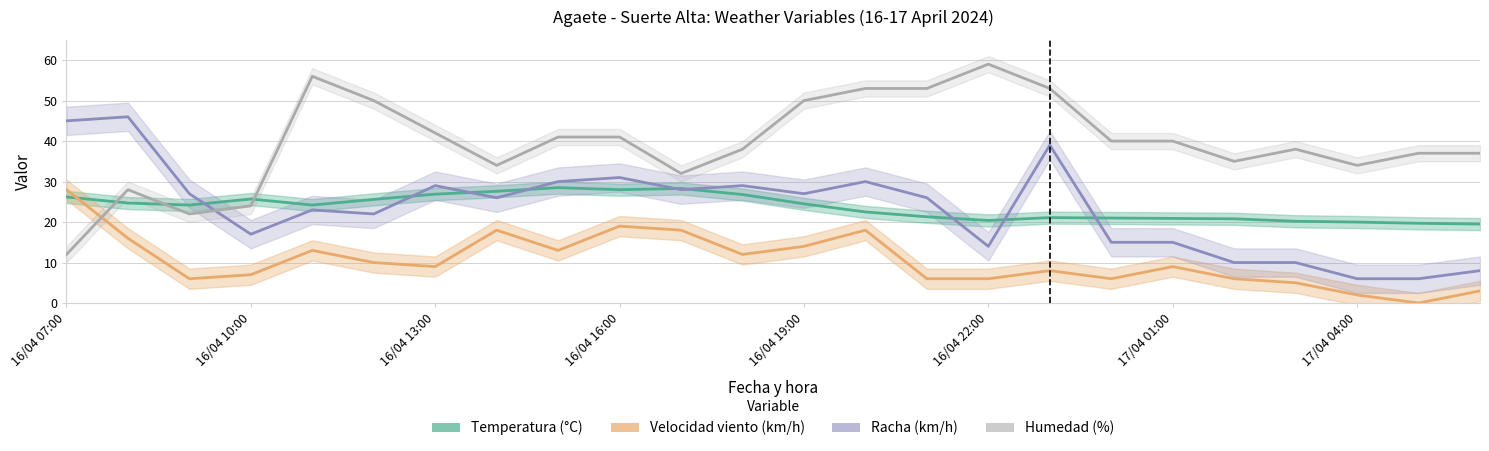

Which series has the largest total across all categories?

Humedad (%)